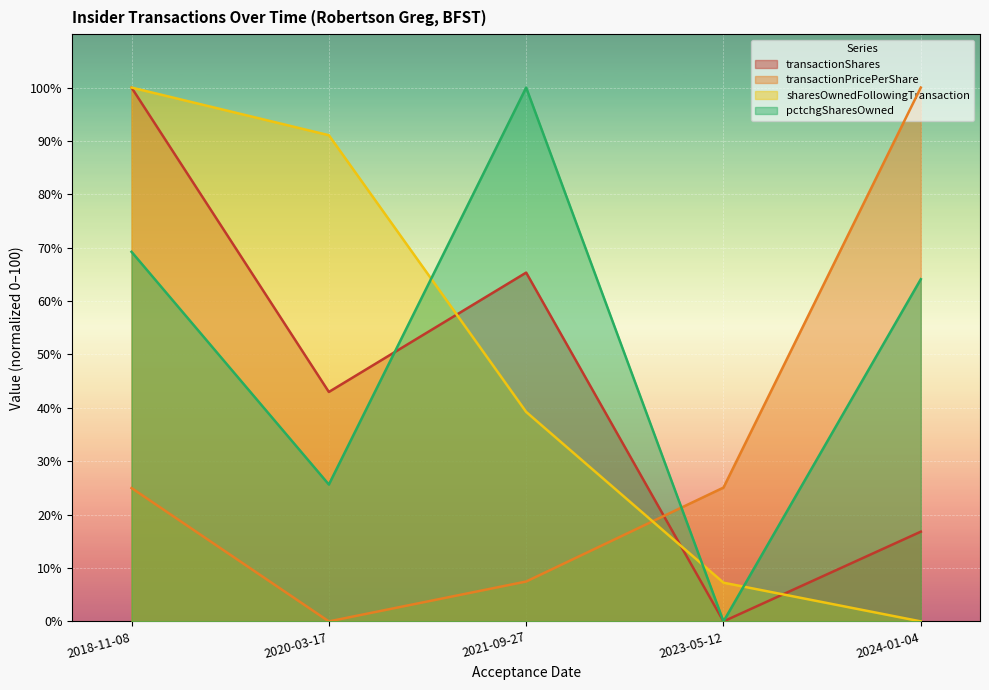

Is it true that pctchgSharesOwned equals 0.0 at 2023-05-12?

True